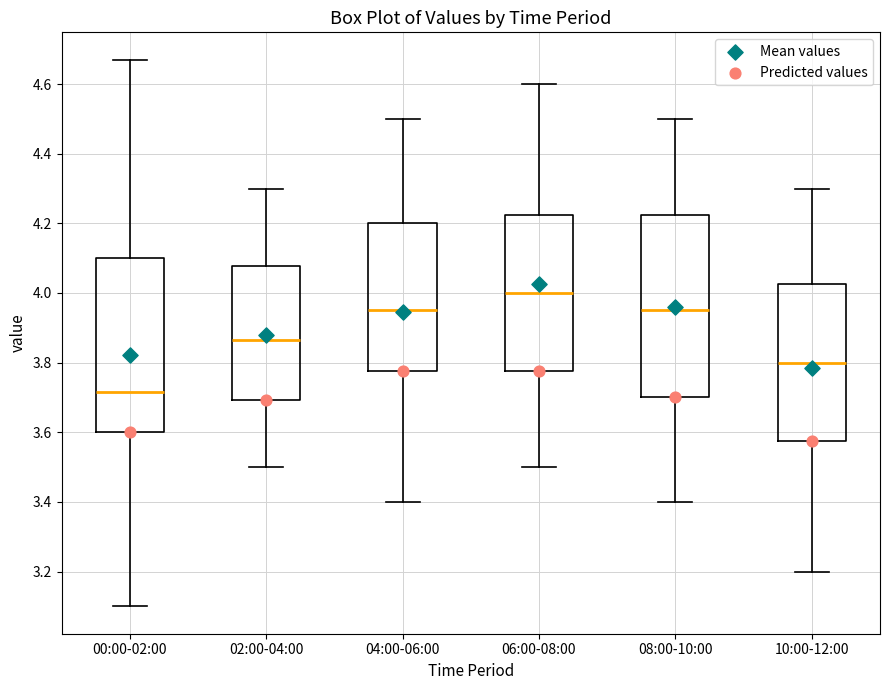

Comparing the boxes themselves (not the whiskers), which one is the tallest?

08:00-10:00